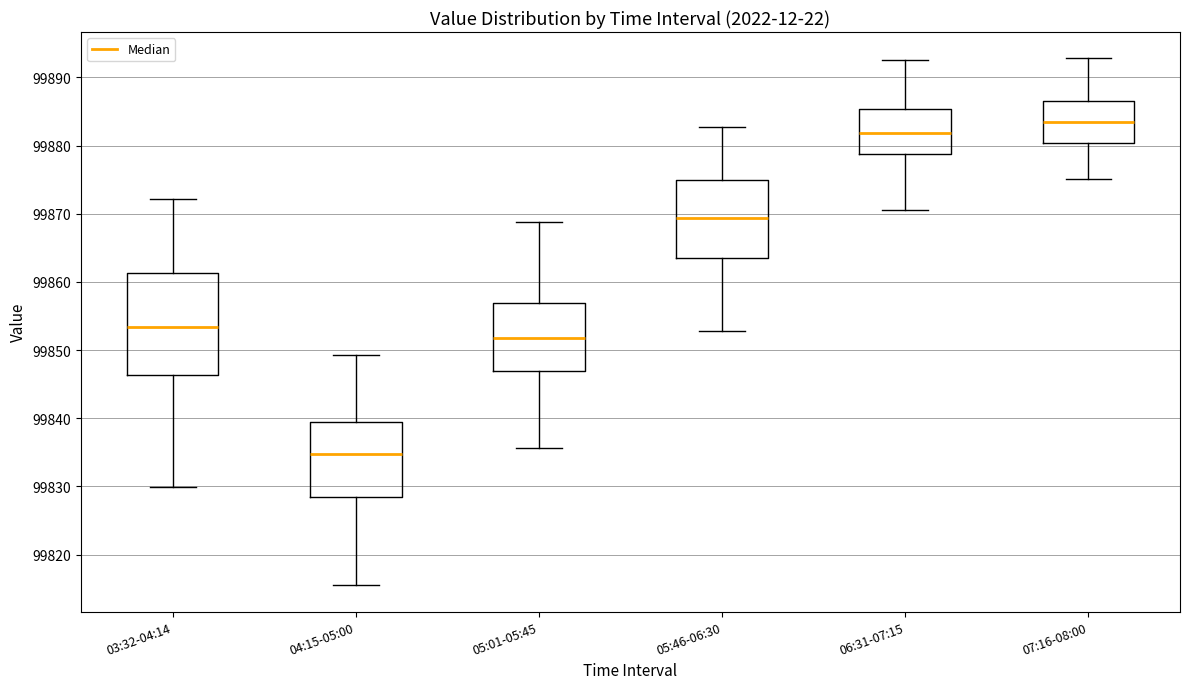

Comparing the boxes themselves (not the whiskers), which one is the tallest?

03:32-04:14